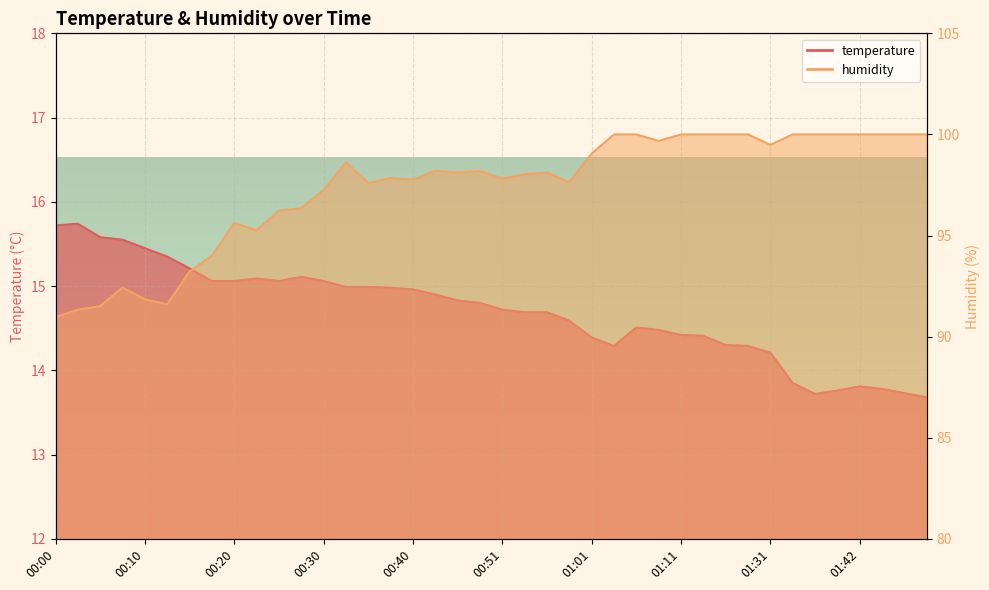

In humidity, how many points are higher than both neighbors (excluding endpoints)?

7